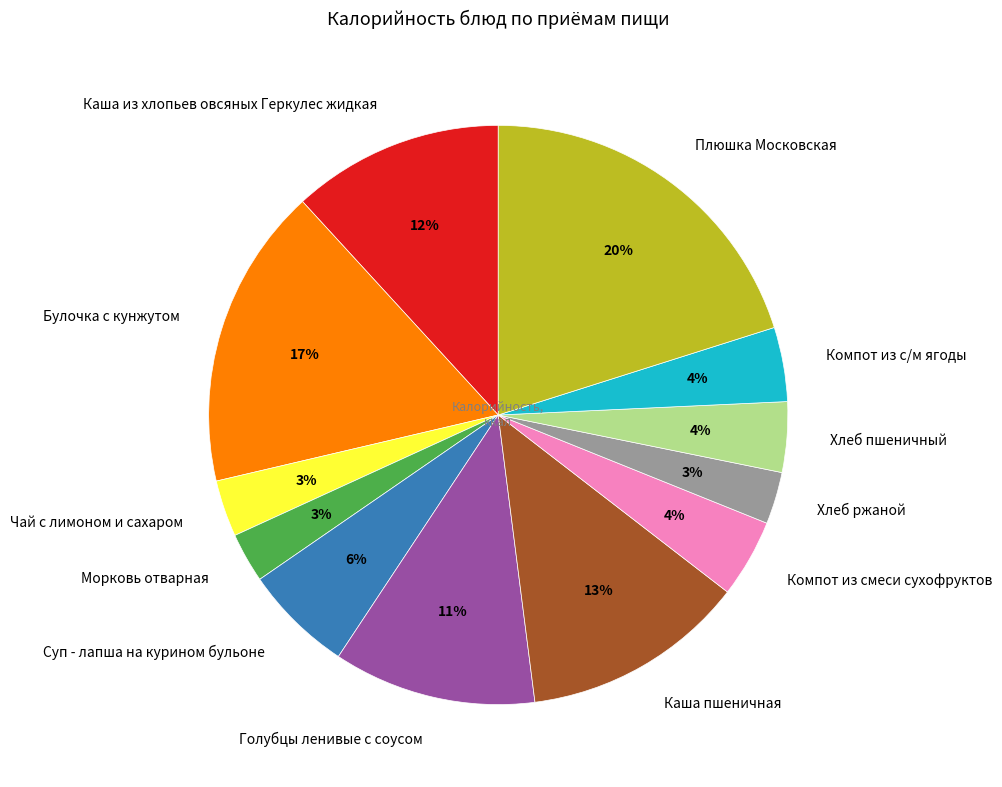

What percentage is the Компот из с/м ягоды slice, to the nearest percent?

4%